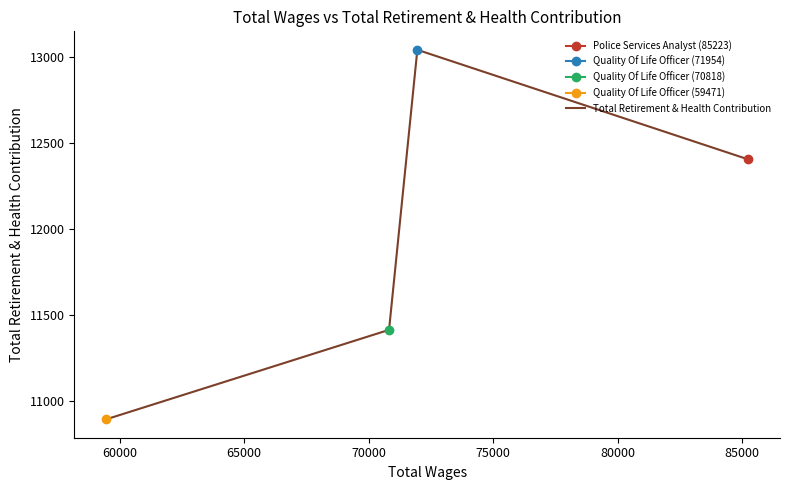

What is the sum of the values at 60000 and 70000?

23935